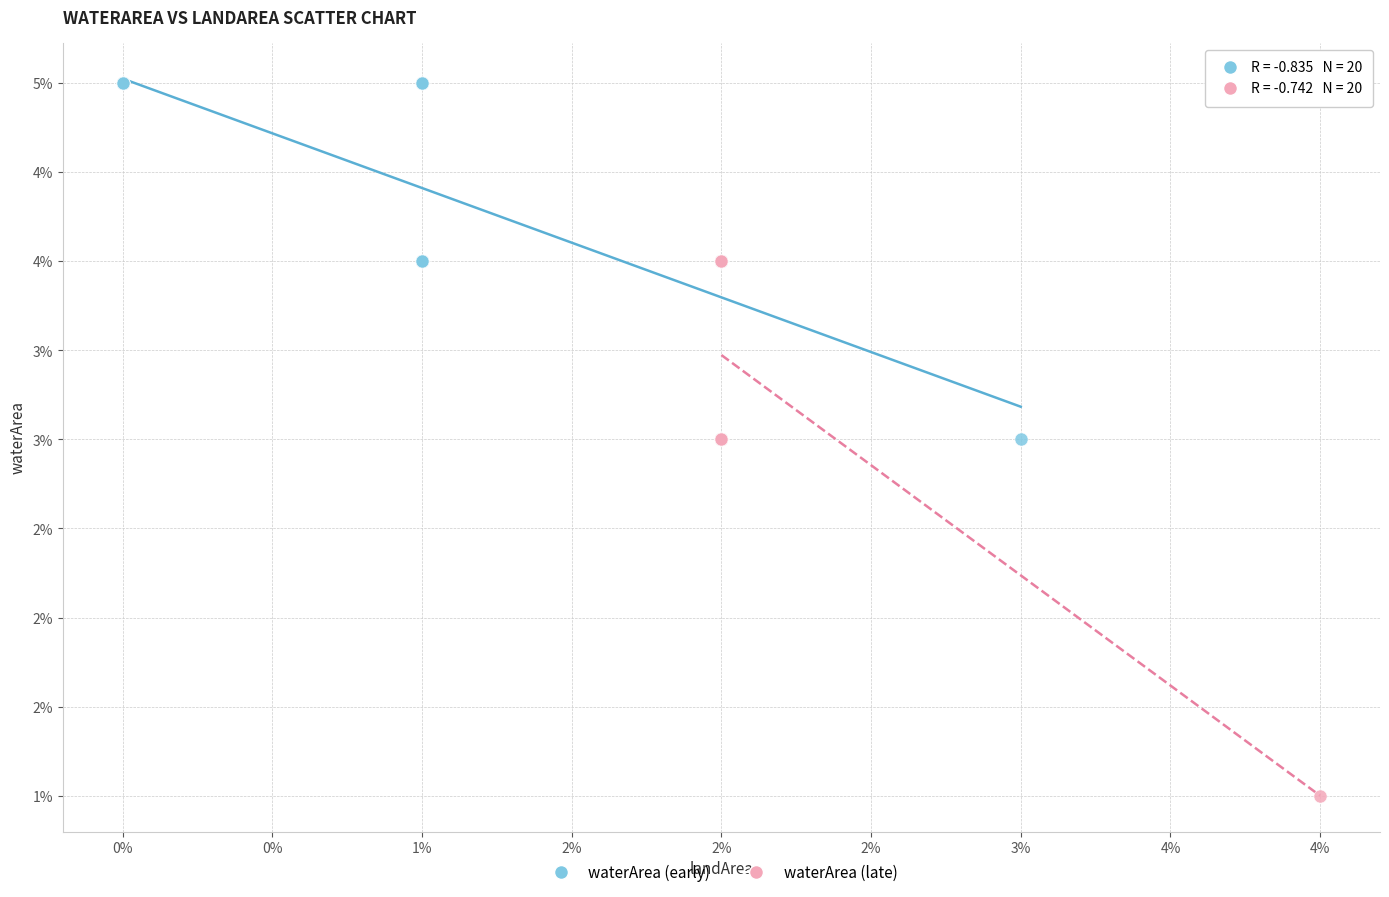

Which series has the largest Y range (max minus min)?

waterArea (late)